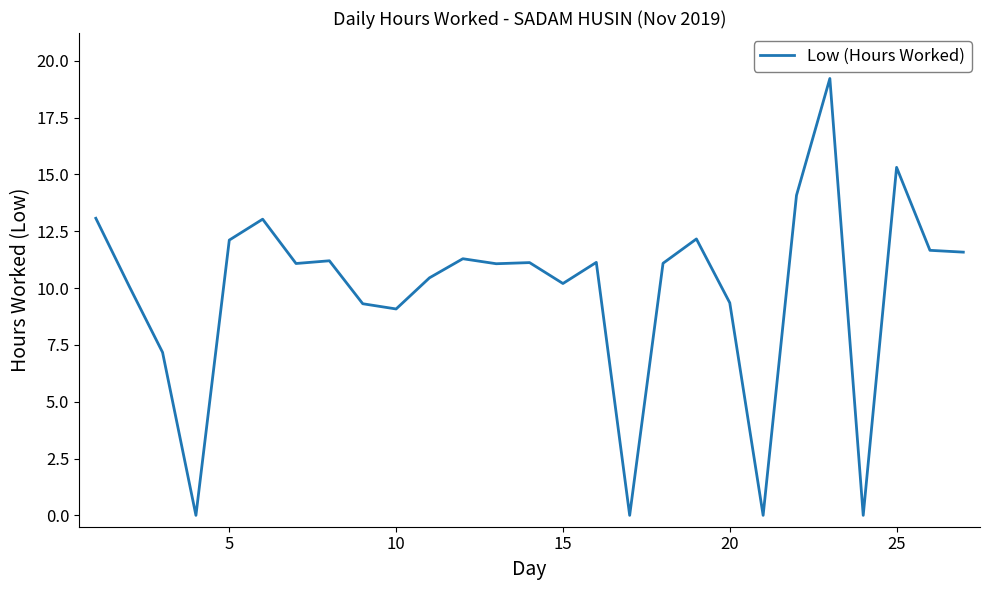

What is the maximum value shown in the chart?

19.2